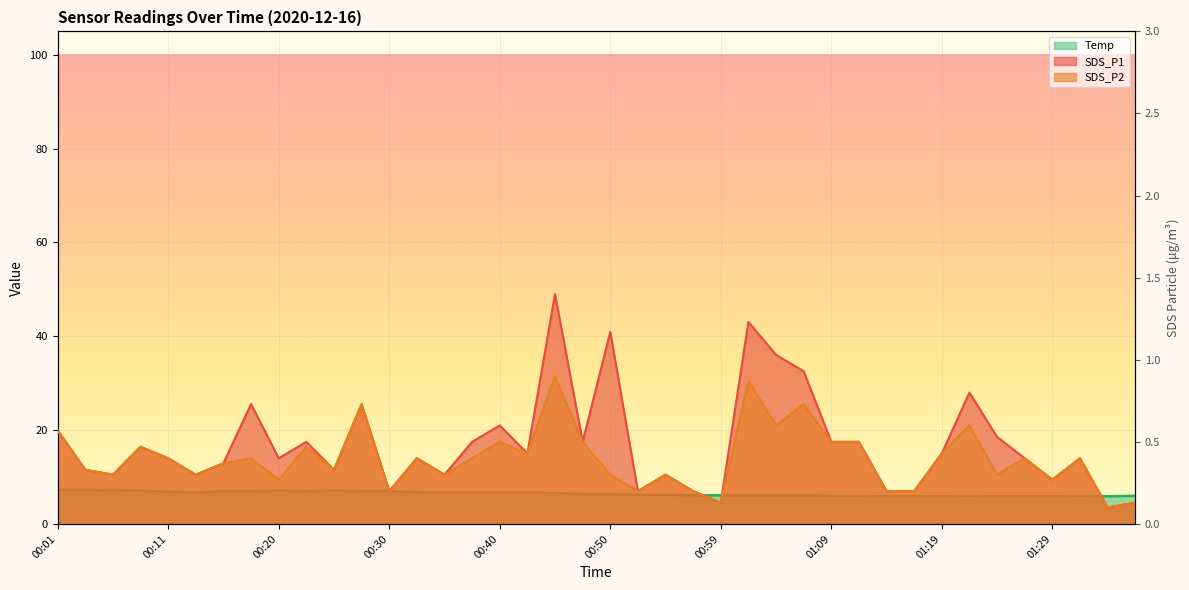

Which series has the largest total across all categories?

Temp